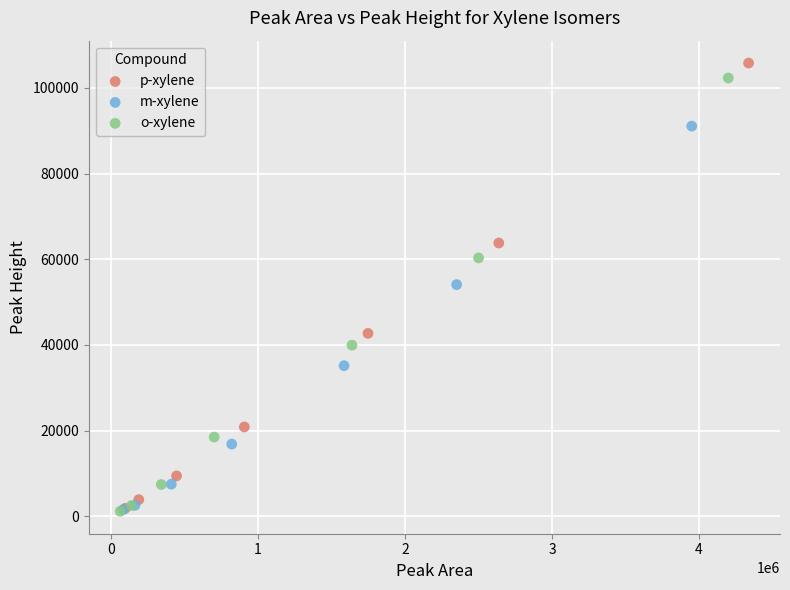

Which series has the widest spread of Y values?

p-xylene